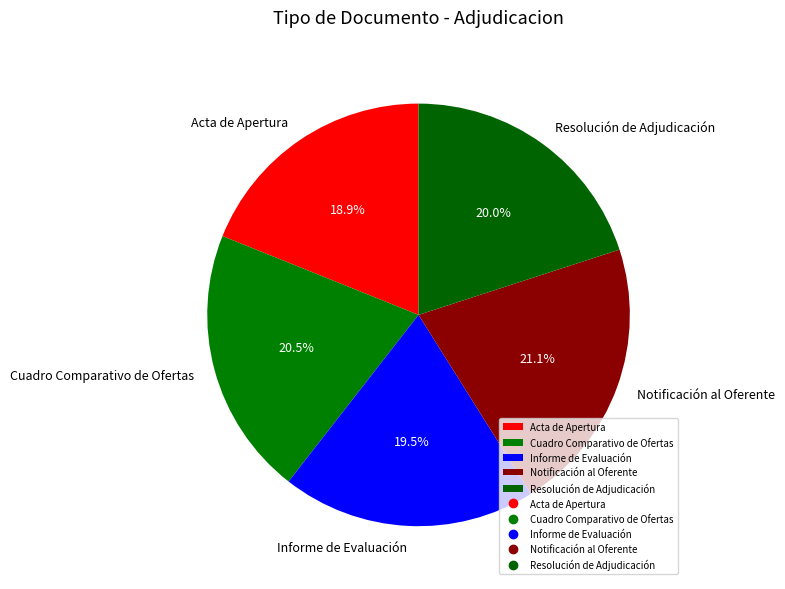

To the nearest percent, what portion does Acta de Apertura represent?

19%